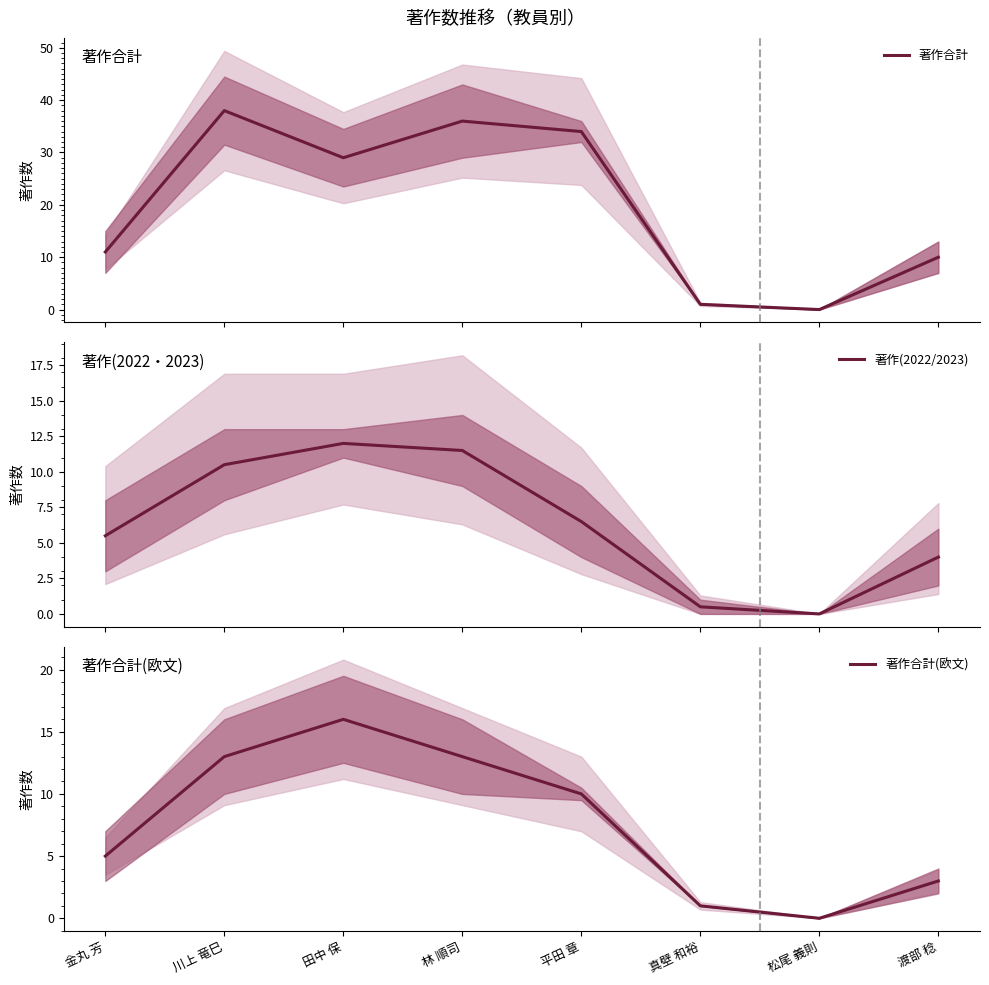

What is the label of the 3rd point from the right?

真壁 和裕